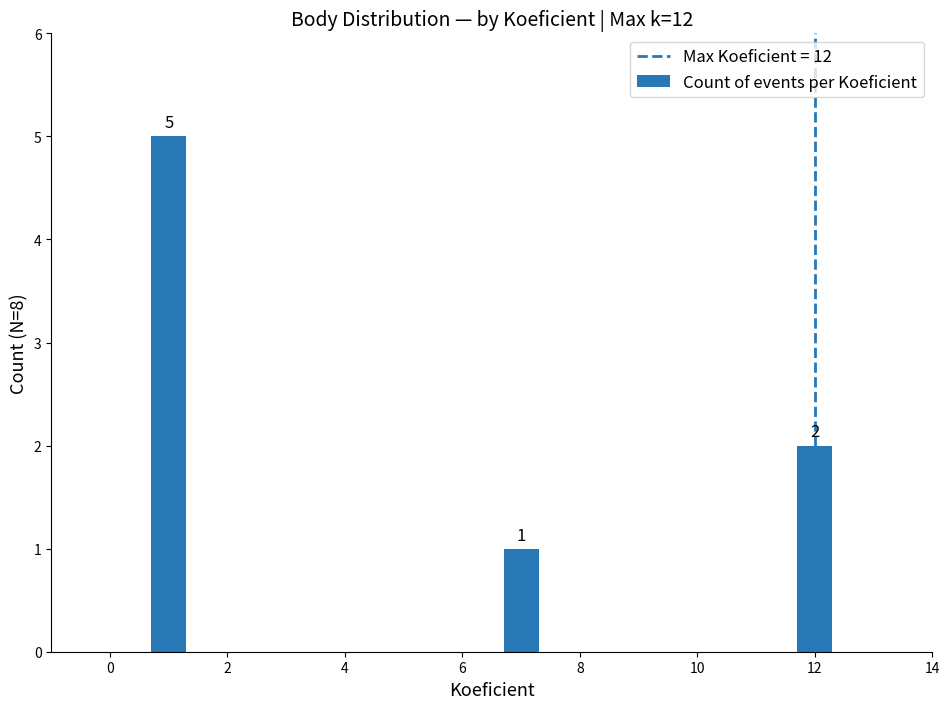

The value at 6 is 1. True or false?

True